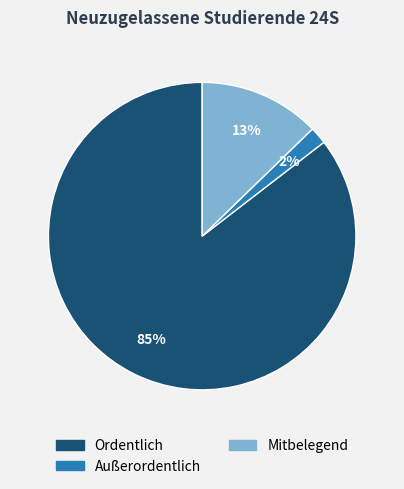

Count the number of slices in the pie.

3